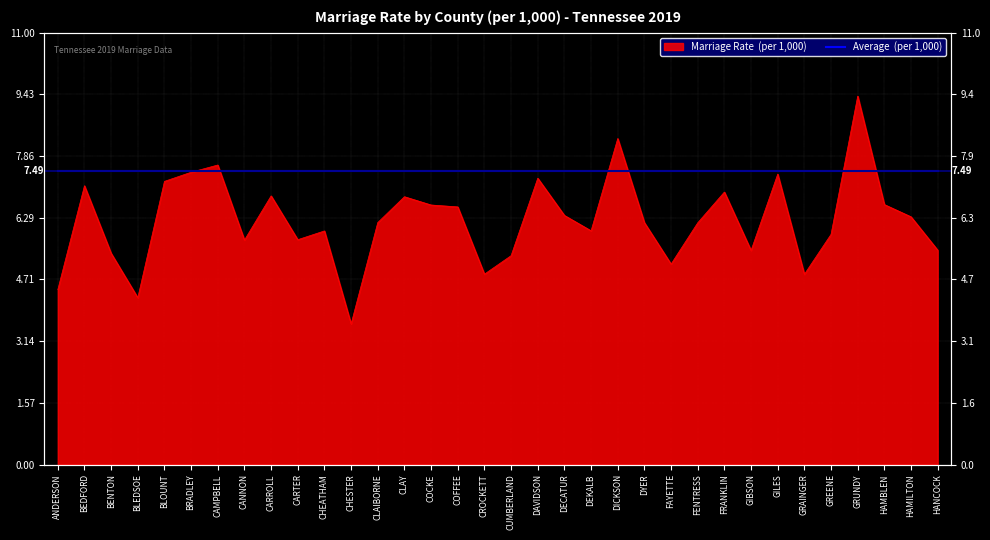

Between DYER and FAYETTE, which is larger?

DYER